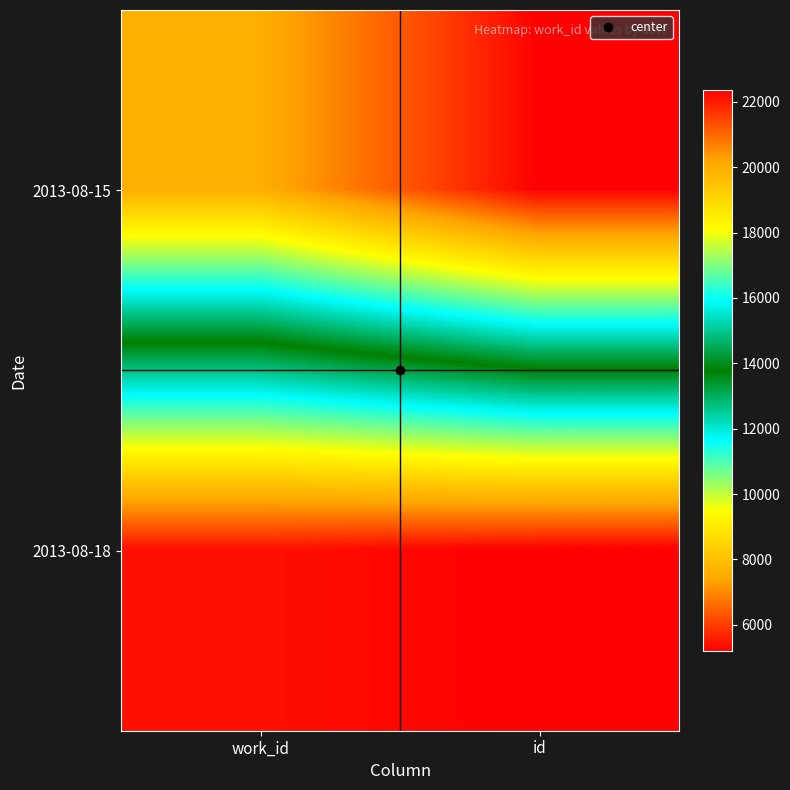

What is the spread (max minus min) of values at work_id?

14573